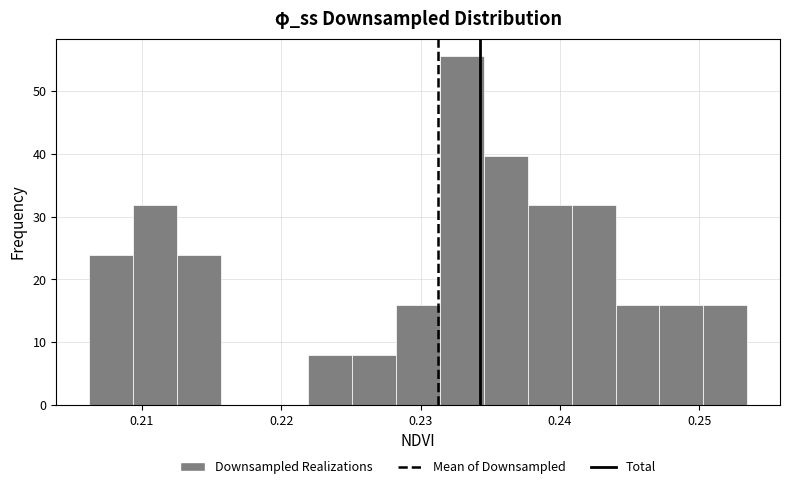

Read against the x-axis, roughly where is the centre of the tallest bar?

0.233